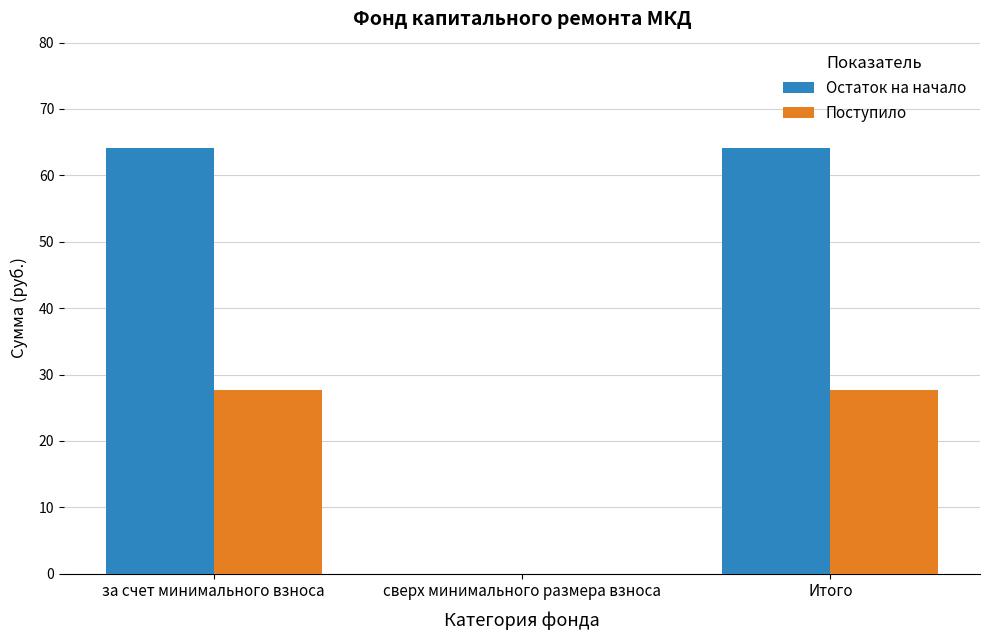

What is the greatest value displayed?

64.1